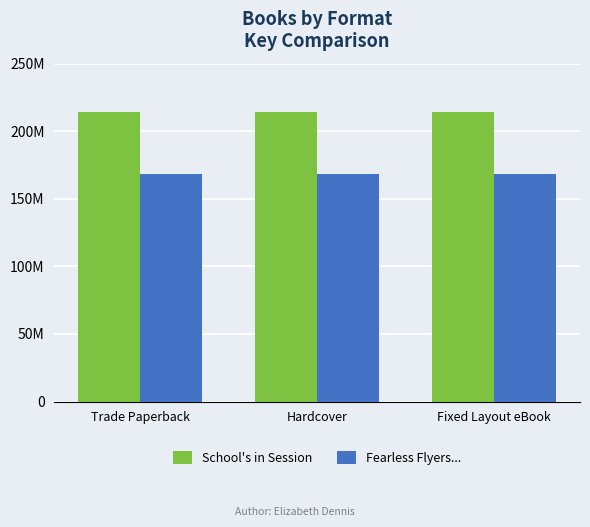

What are all the series names shown in the legend?

School's in Session, Fearless Flyers...